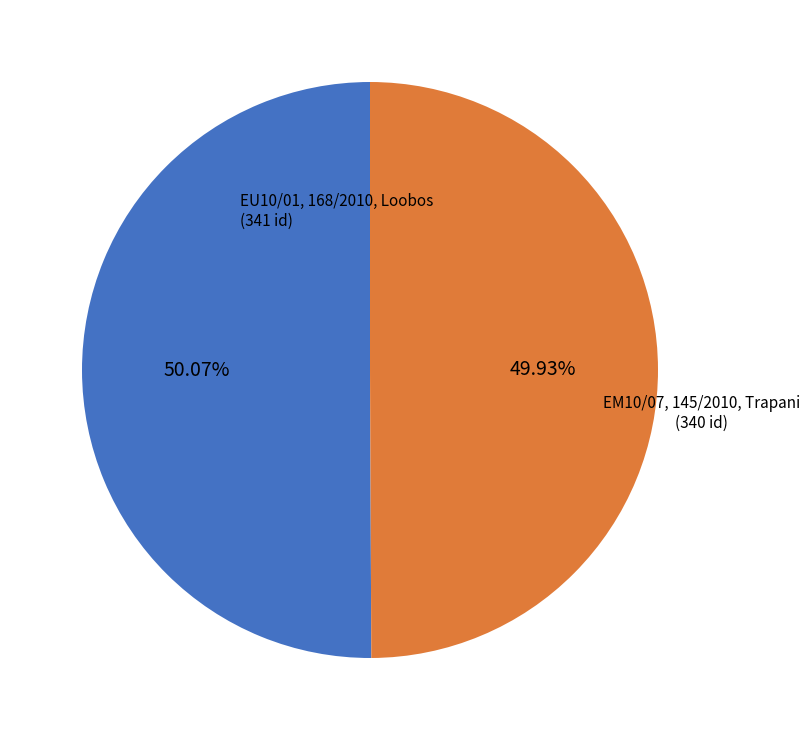

What is the ratio of the value at EM10/07, 145/2010, Trapani to the value at EU10/01, 168/2010, Loobos?

1.0